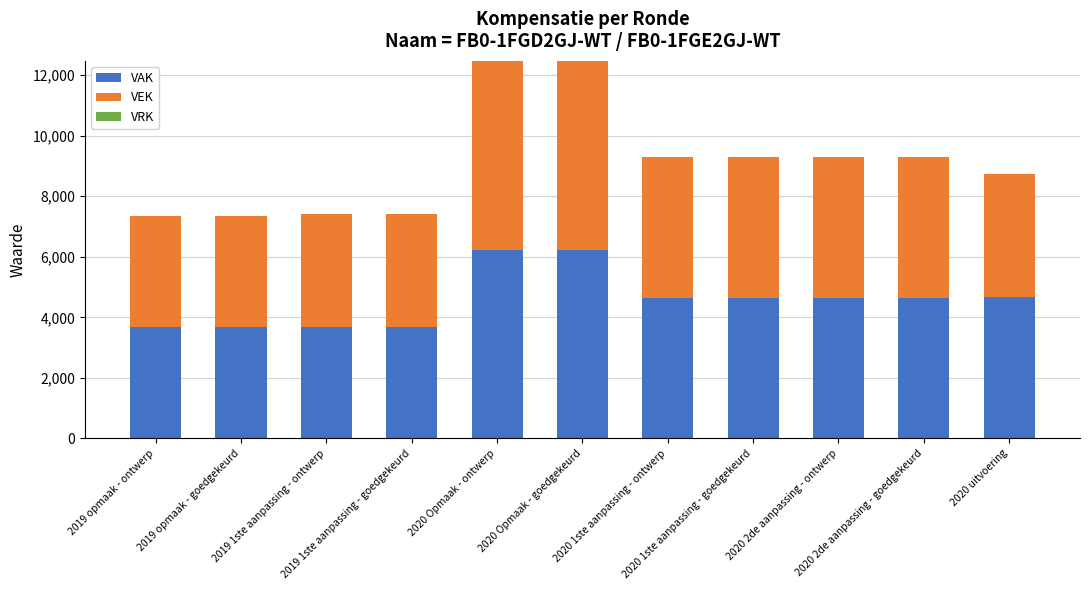

Are the bars grouped side by side (vs. stacked)?

No